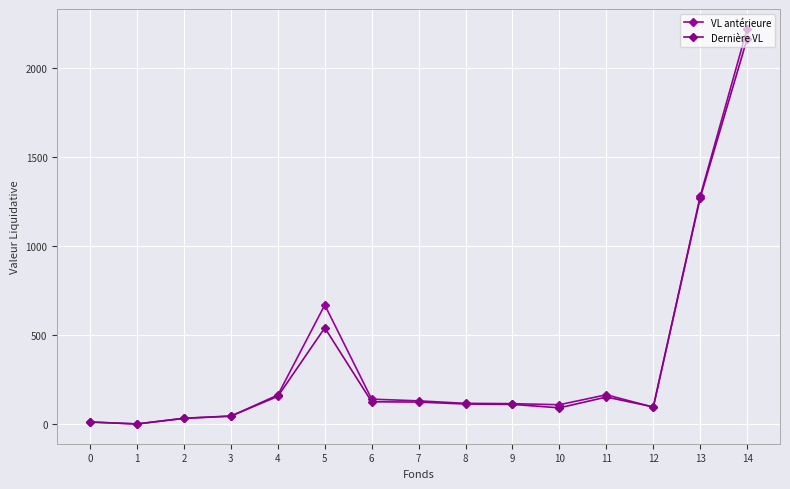

Which series ends up on top after the final intersection of VL antérieure and Dernière VL?

VL antérieure